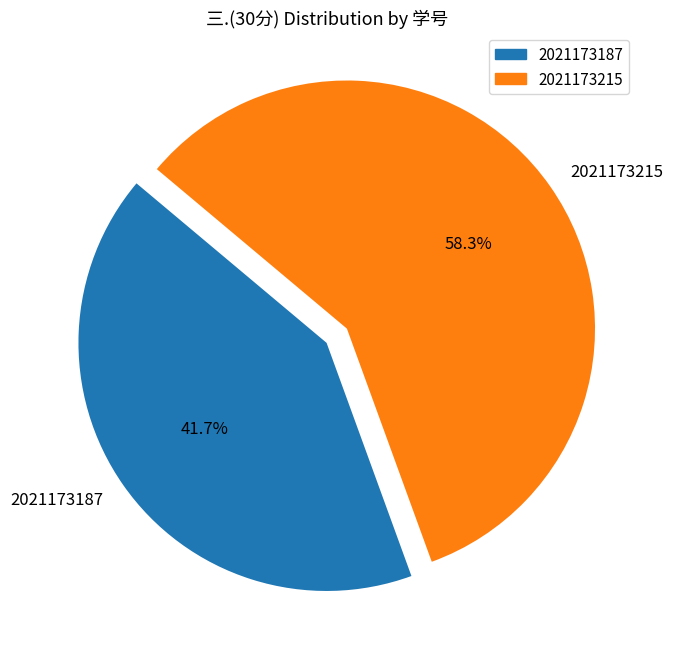

Rank the categories by value from highest to lowest.

2021173215, 2021173187